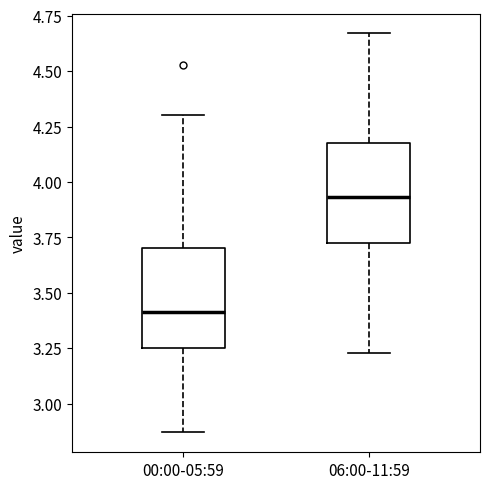

Reading left to right, read every box against the y-axis: the position of its median line, the range the box covers, and the ends of its whiskers. The values are not printed on the chart, so give them approximately, as read against the axis.

00:00-05:59: median 3.40, box 3.25 to 3.70, whiskers 2.85 to 4.30
06:00-11:59: median 3.95, box 3.70 to 4.20, whiskers 3.25 to 4.65